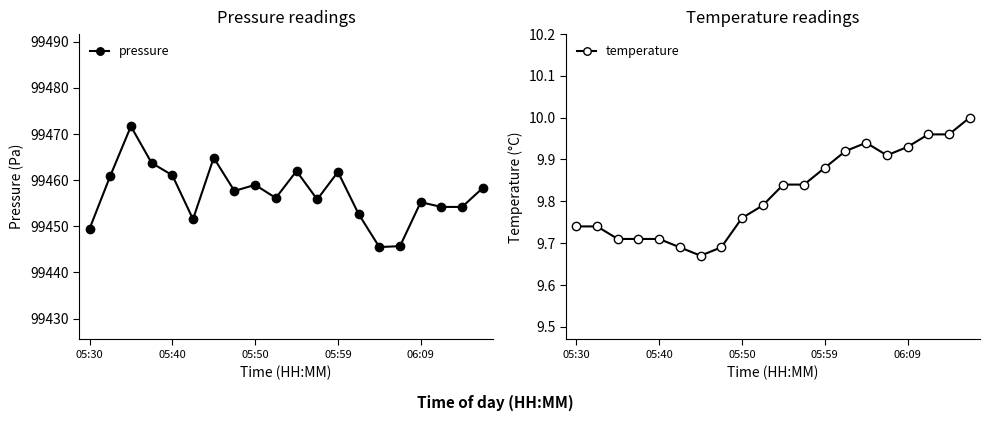

Rank the series by their maximum value, from lowest to highest.

temperature, pressure